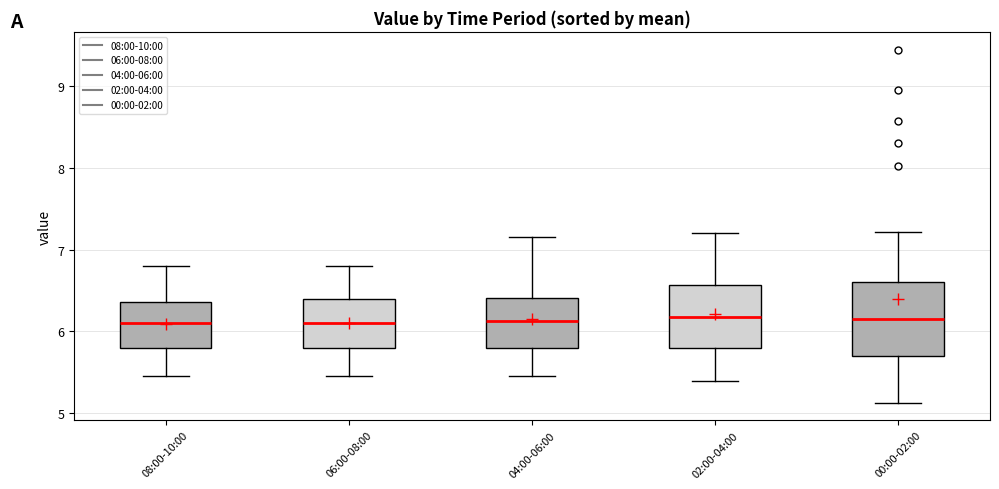

Where is the upper edge of the box for 02:00-04:00 on the y-axis? The values are not printed on the chart, so give them approximately, as read against the axis.

6.6